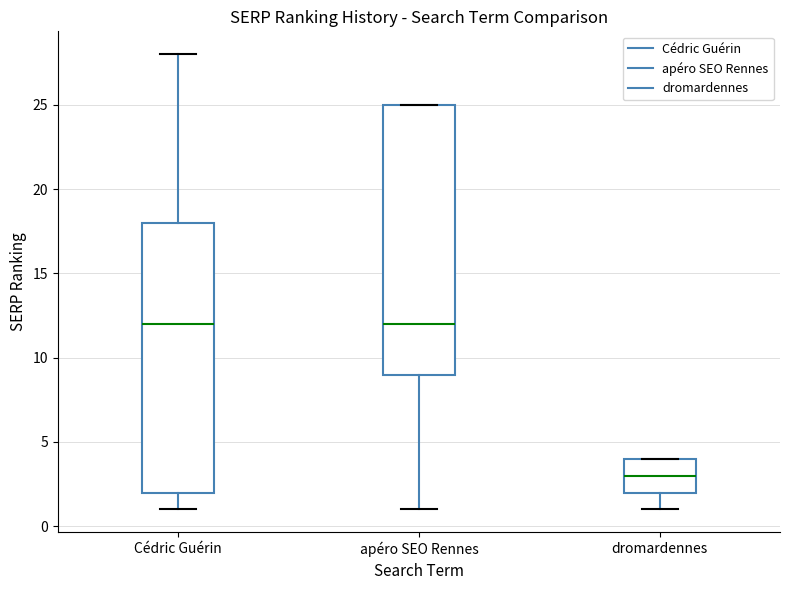

Reading left to right, transcribe this box plot: for each box, give where its median line is, the range the box spans, and where its two whiskers end, as read against the y-axis. The values are not printed on the chart, so give them approximately, as read against the axis.

Cédric Guérin: median 12, box 2 to 18, whiskers 1 to 28
apéro SEO Rennes: median 12, box 9 to 25, whiskers 1 to 25
dromardennes: median 3, box 2 to 4, whiskers 1 to 4